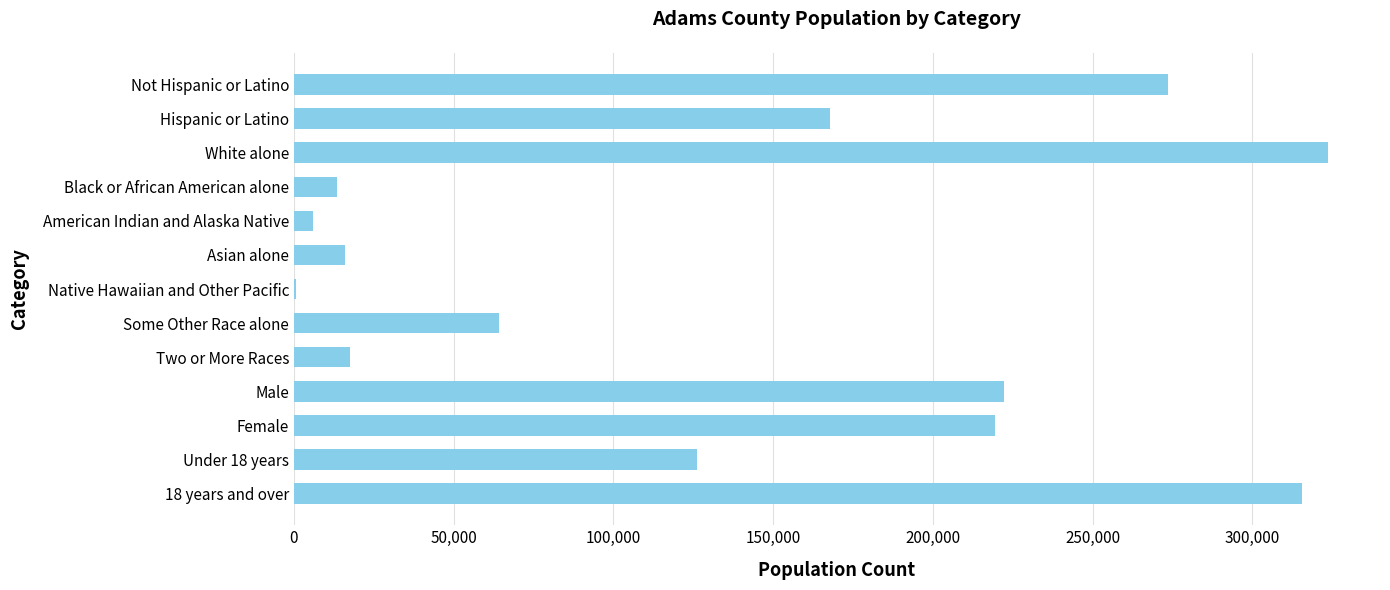

What is the sum of all values?

1766412